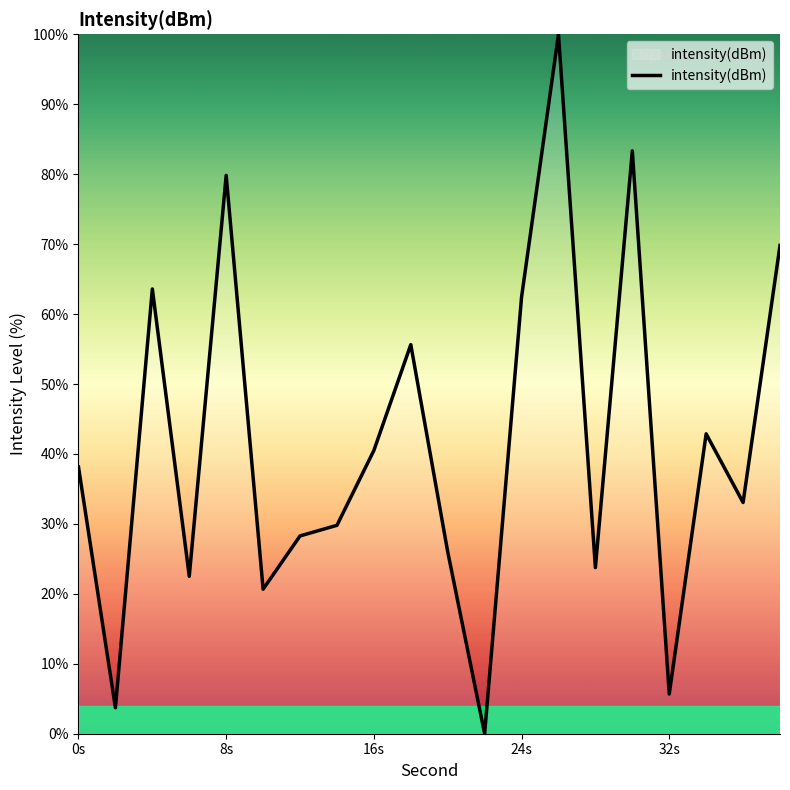

What is the maximum value shown in the chart?

100.0